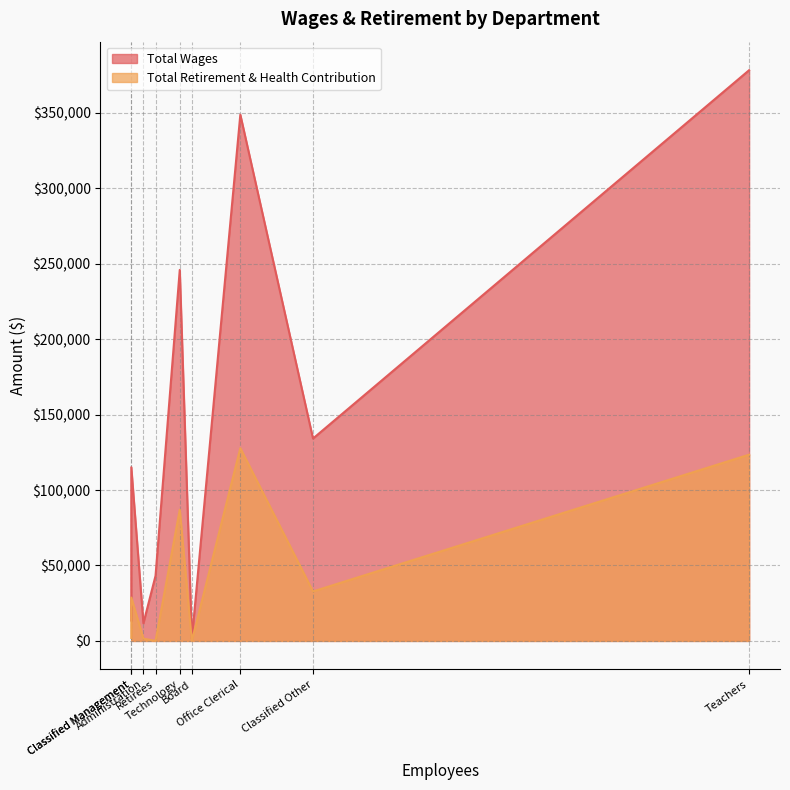

Is it true that Total Retirement & Health Contribution equals 19508 at Classified Other?

False